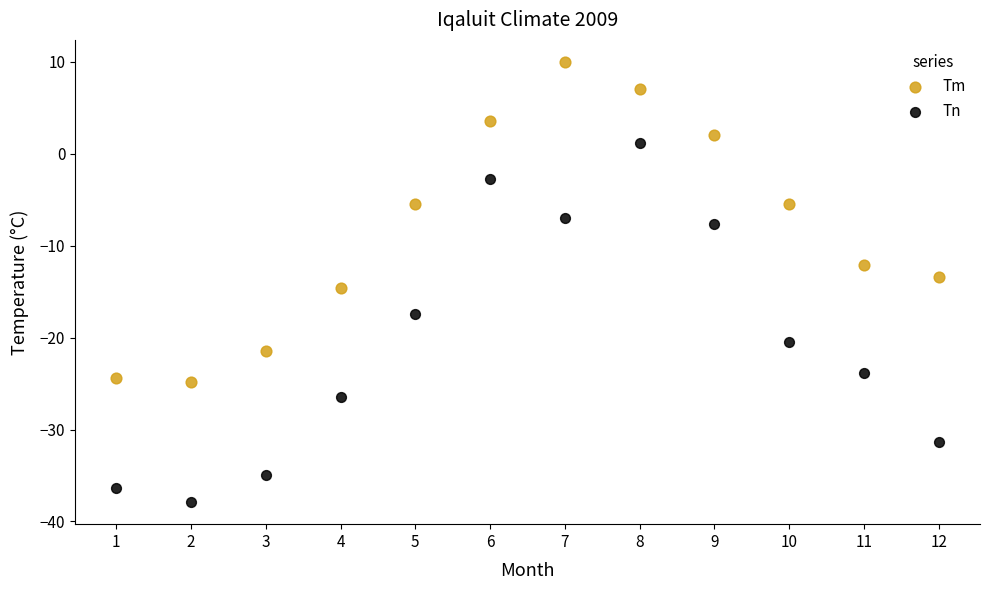

Which series reaches the maximum Y coordinate?

Tm